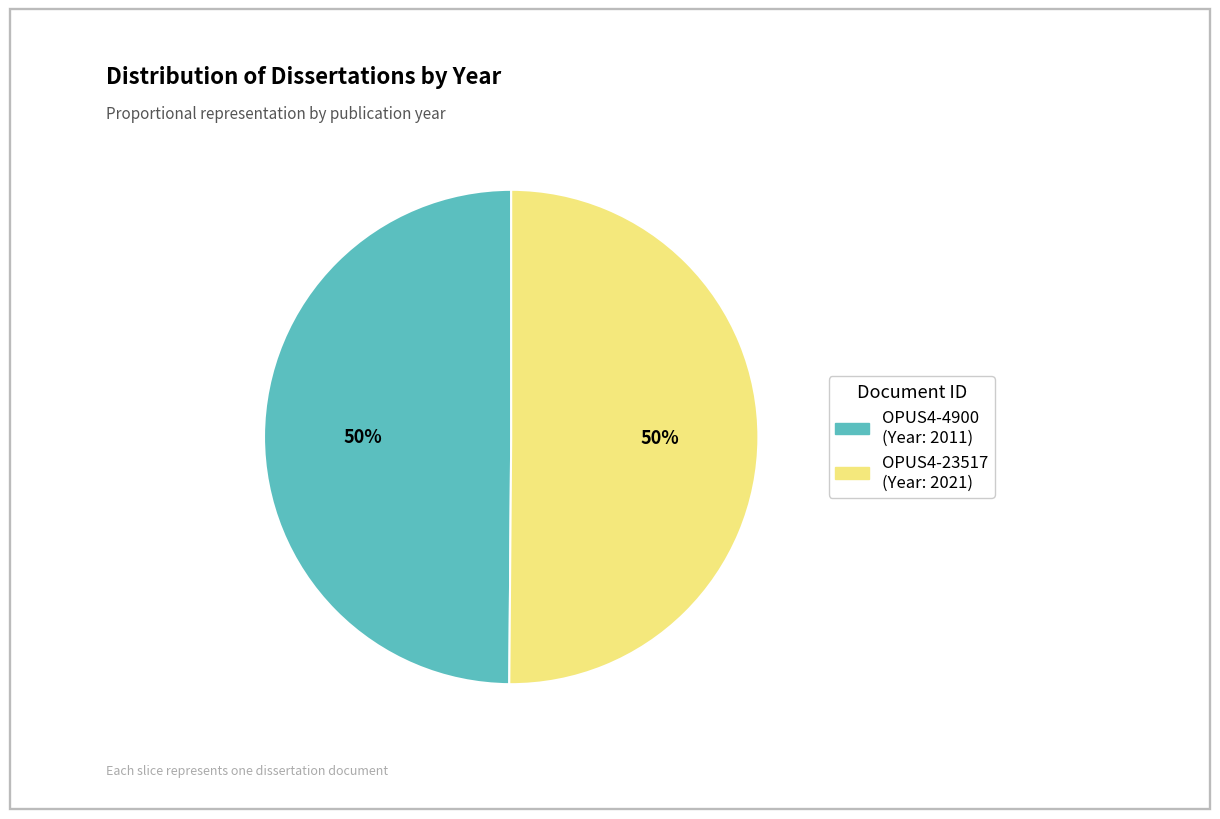

How many slices are in this pie chart?

2